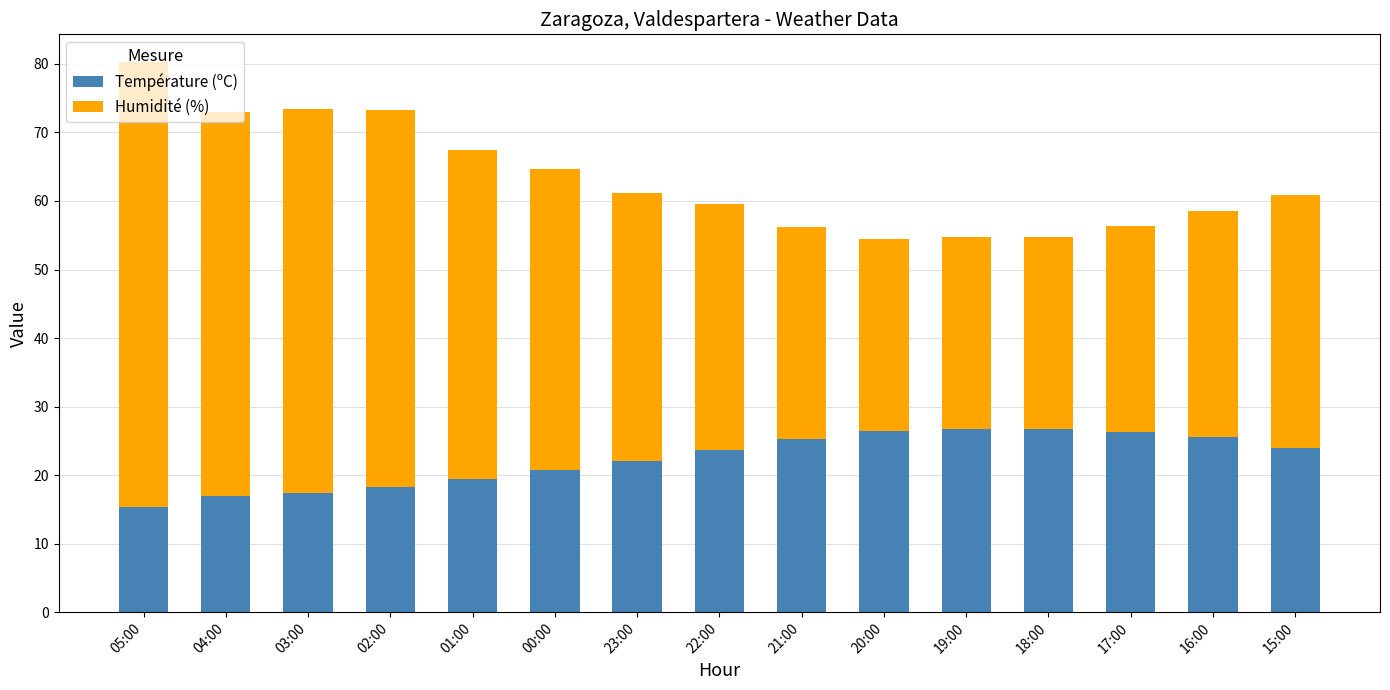

What is the maximum value for Température (ºC)?

26.7